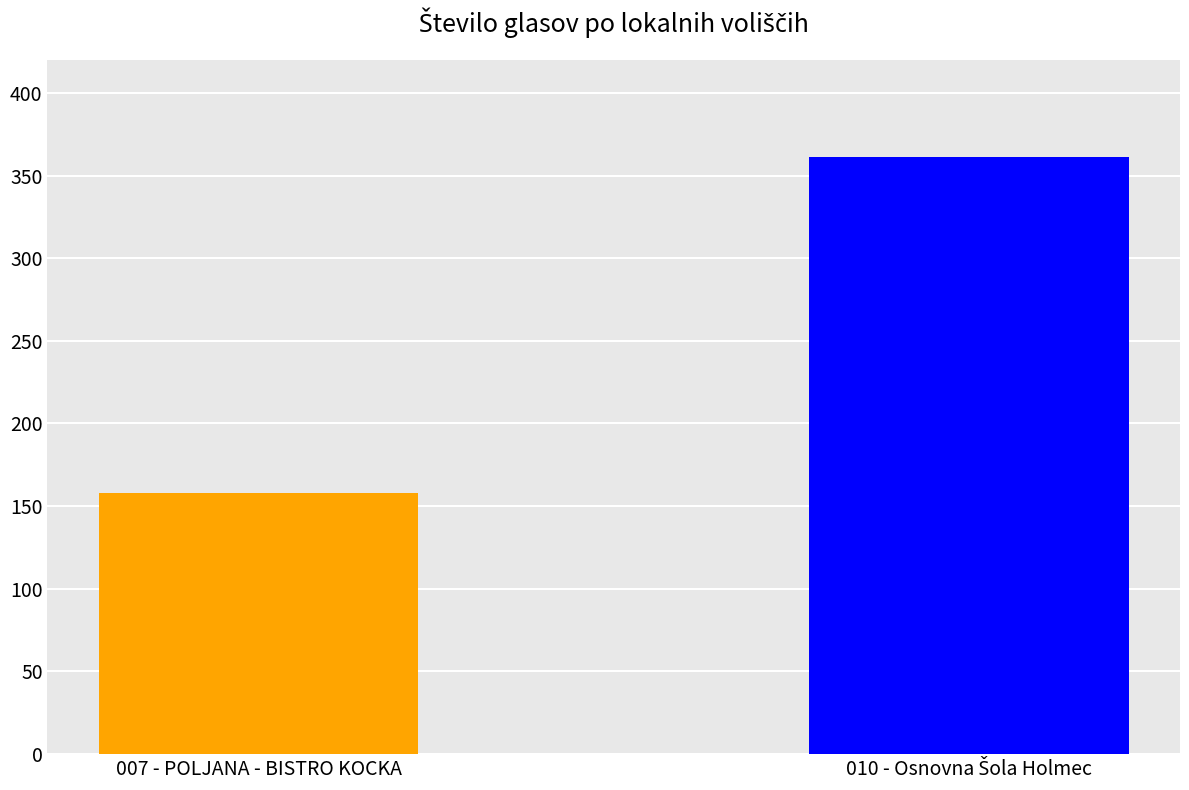

What is the smallest value displayed?

158